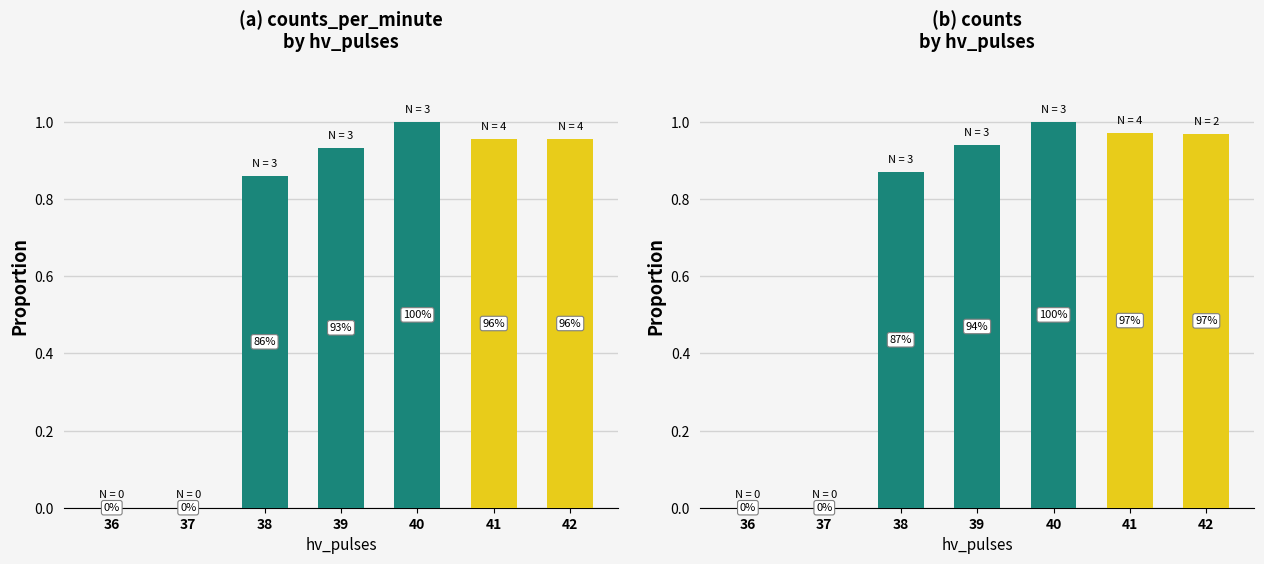

Is the value of counts_per_minute at 42 greater than the value of counts at 36?

Yes